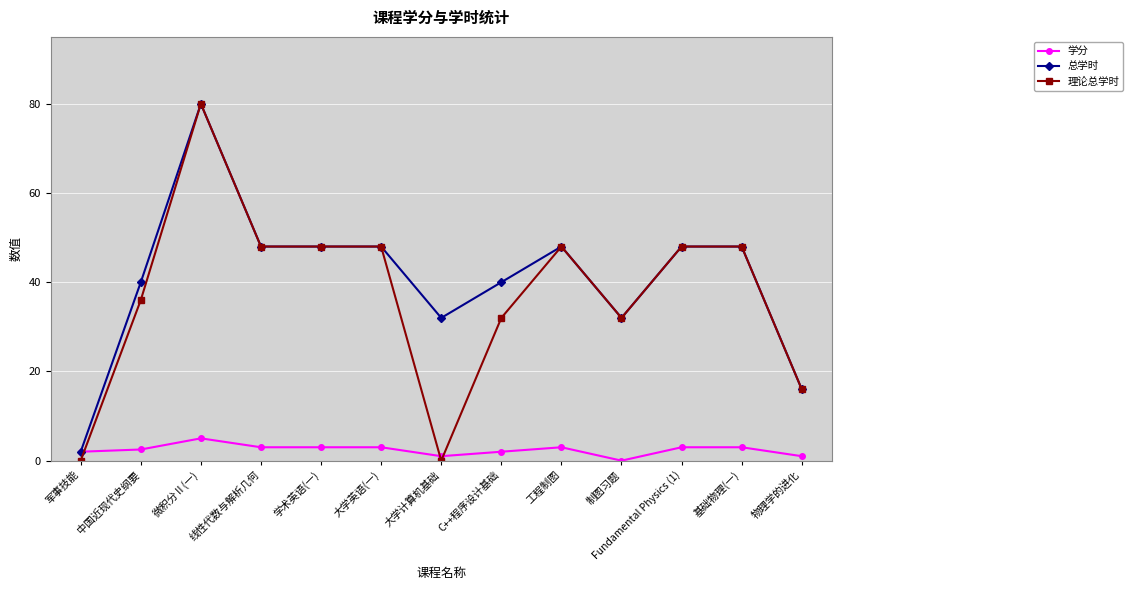

What is the average value of the 理论总学时 series?

37.2